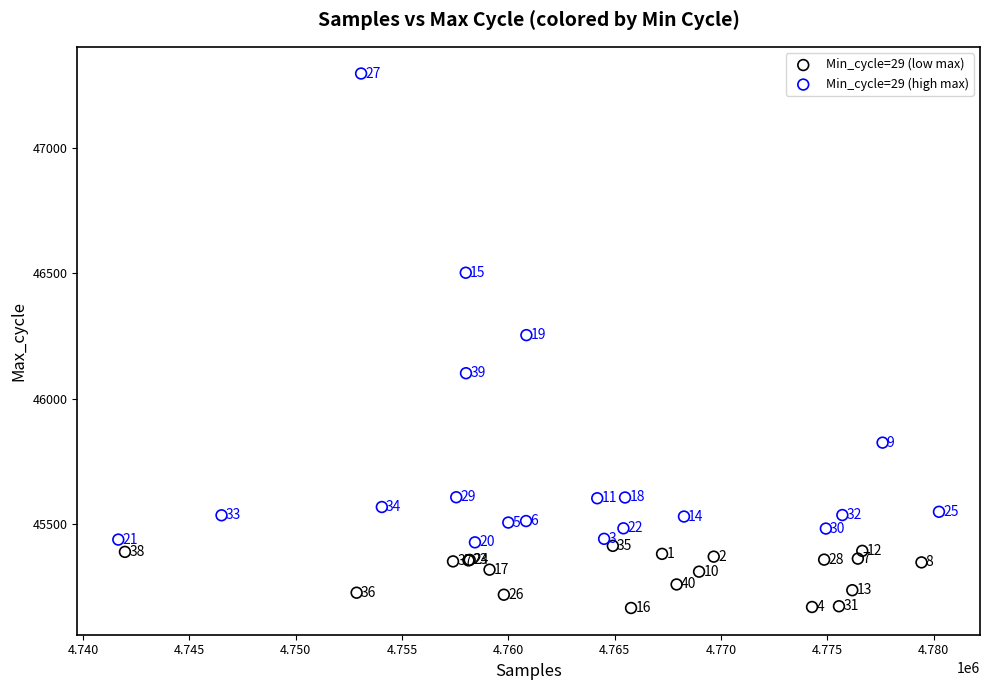

Which series has the widest spread of Y values?

Min_cycle=29 (high max)